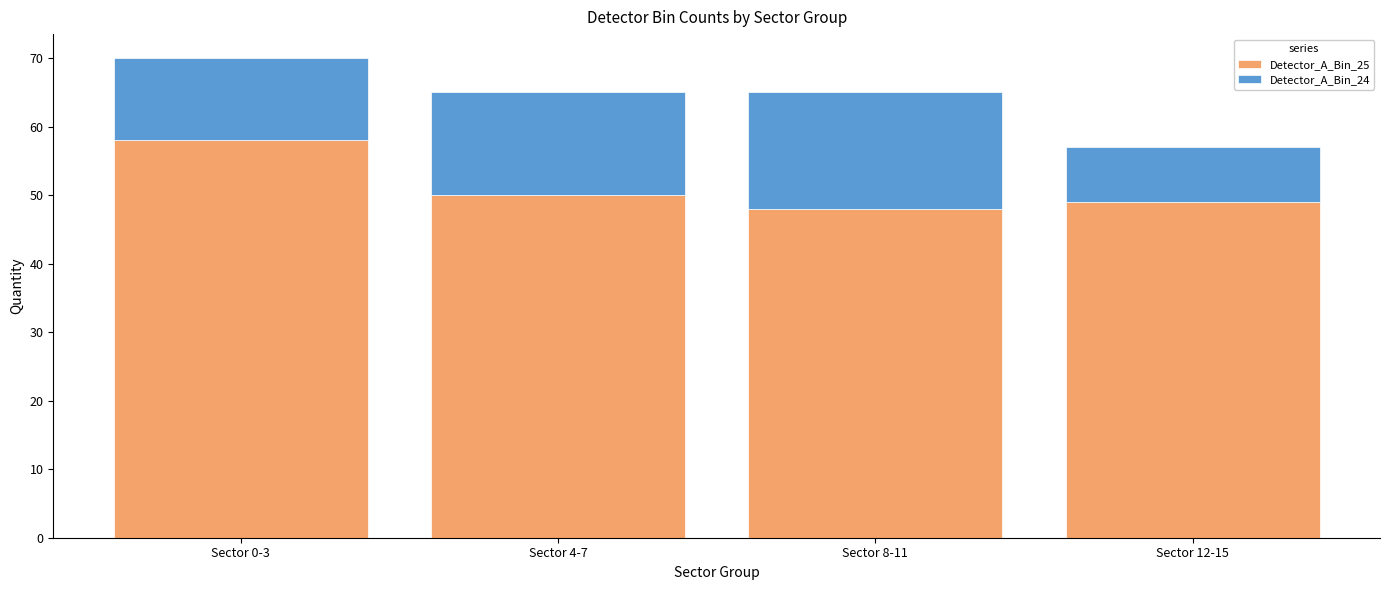

What is the average value of the Detector_A_Bin_25 series?

51